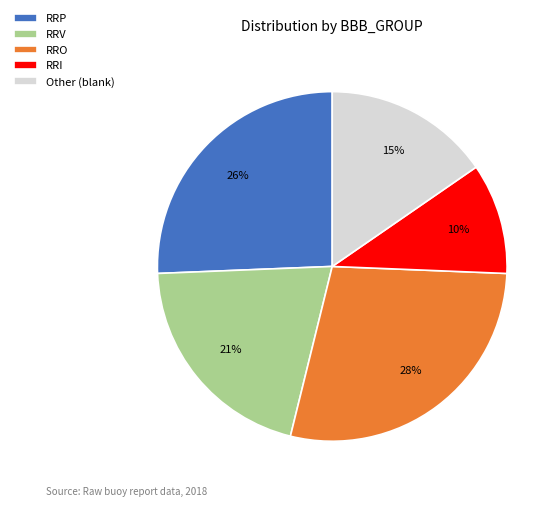

To the nearest percent, what is the average slice percentage?

20%